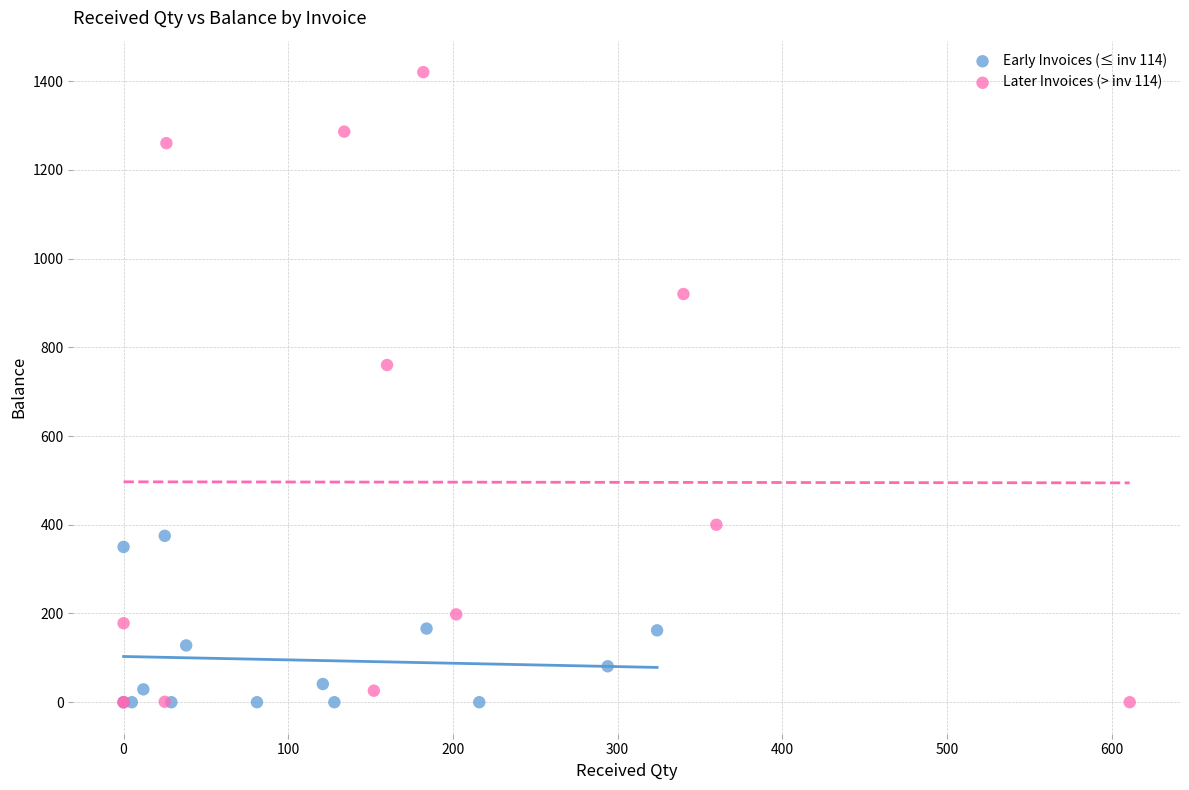

Which series has the widest spread of Y values?

Later Invoices (> inv 114)